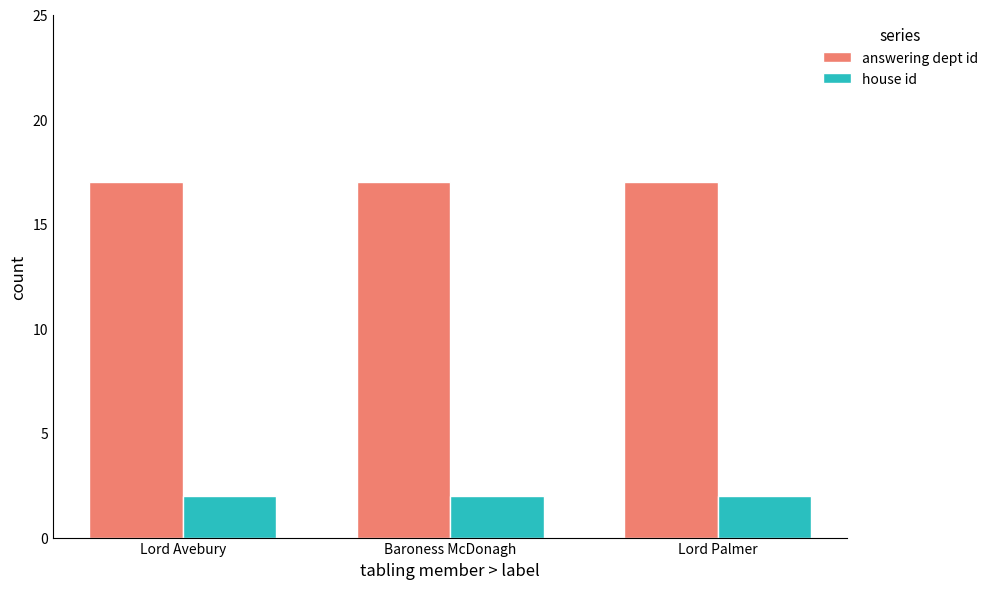

Reading left to right, extract all data points from this chart.

answering dept id: 17	17	17
house id: 2	2	2